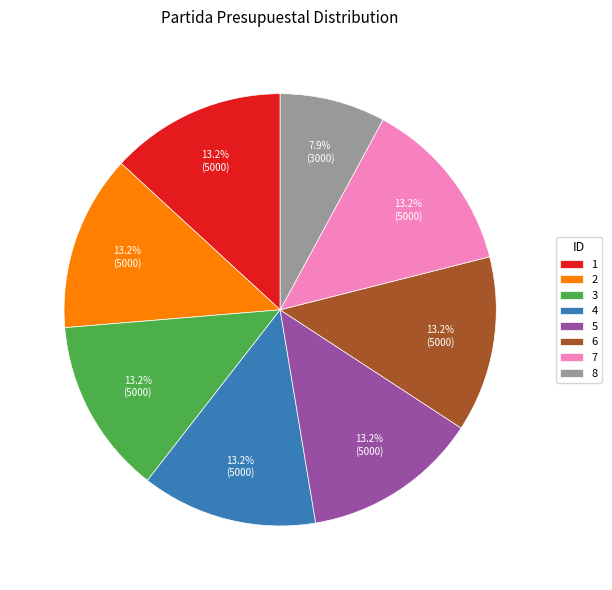

What percentage is NOT represented by 6?

86.8%